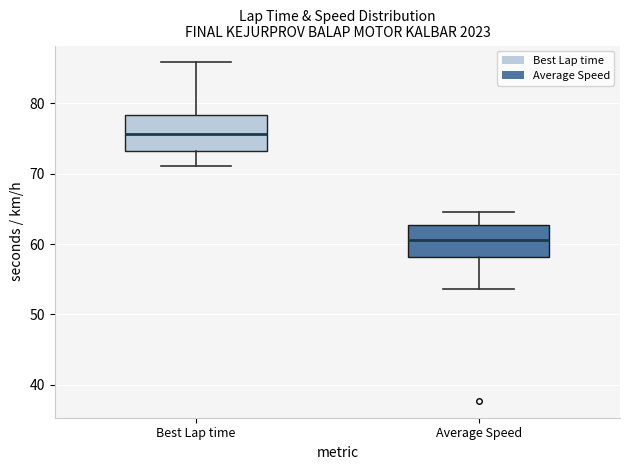

Which box's median line is the lowest?

Average Speed